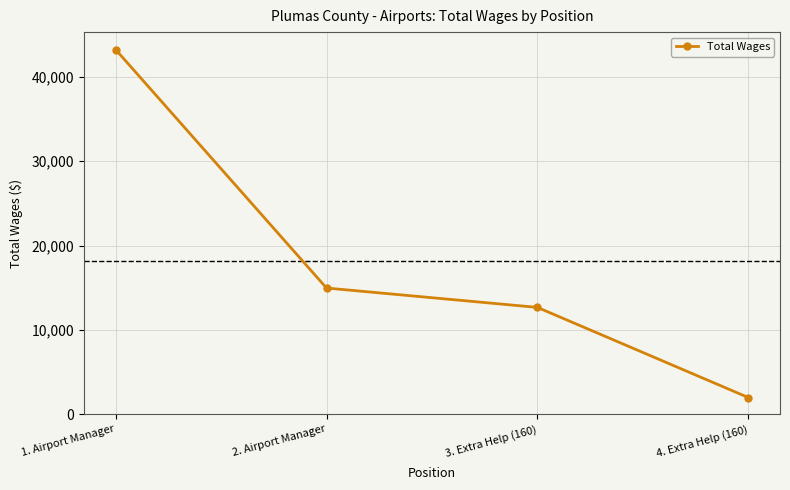

Reading left to right, what are all the values shown in this chart?

1. Airport Manager=43254	2. Airport Manager=14954	3. Extra Help (160)=12656	4. Extra Help (160)=1960